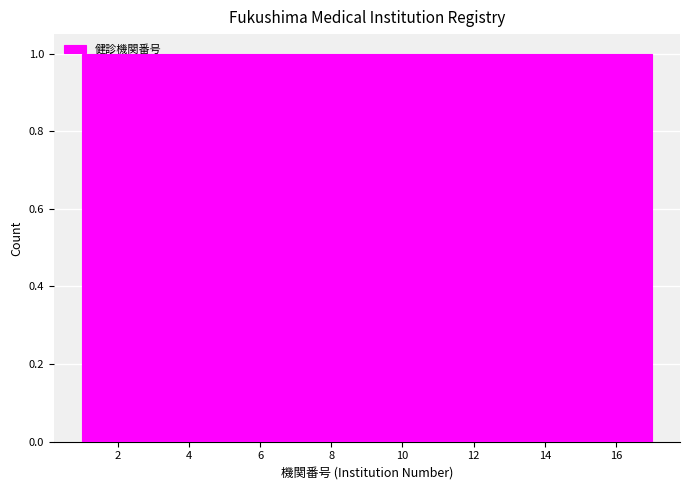

Reading left to right, list every bar in this chart as the range it spans on the x-axis followed by its height. Neither the bar edges nor the heights are printed on the chart, so give them approximately, as read against the axes.

1.0 to 2.0: 1
2.0 to 2.8: 1
2.8 to 3.8: 1
3.8 to 4.8: 1
4.8 to 5.8: 1
5.8 to 6.6: 1
6.6 to 7.6: 1
7.6 to 8.6: 1
8.6 to 9.4: 1
9.4 to 10.4: 1
10.4 to 11.4: 1
11.4 to 12.2: 1
12.2 to 13.2: 1
13.2 to 14.2: 1
14.2 to 15.2: 1
15.2 to 16.0: 1
16.0 to 17.0: 1